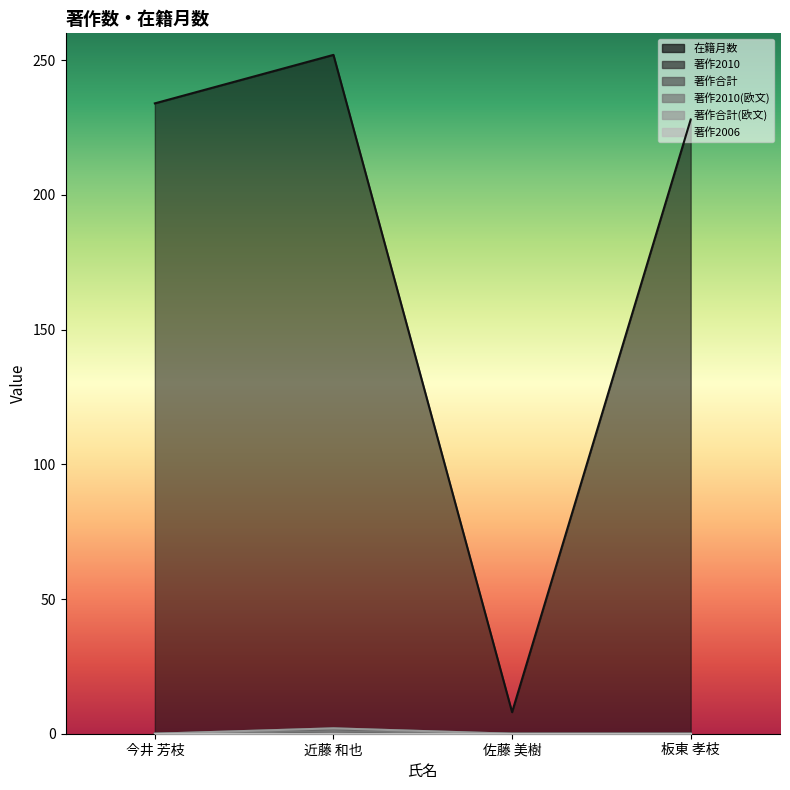

What is the value of the 在籍月数 point at the 2nd from the left?

252